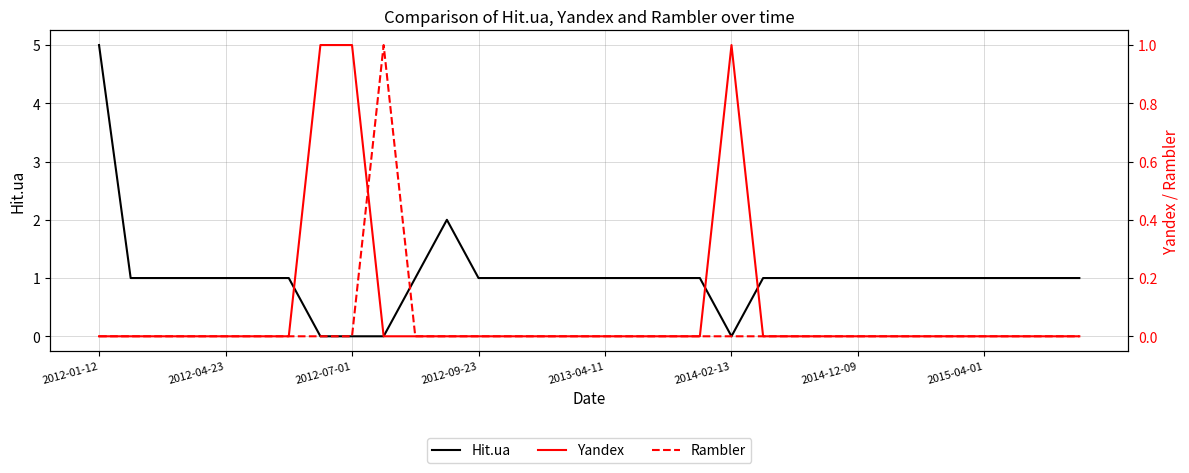

What are all the series names shown in the legend?

Hit.ua, Yandex, Rambler